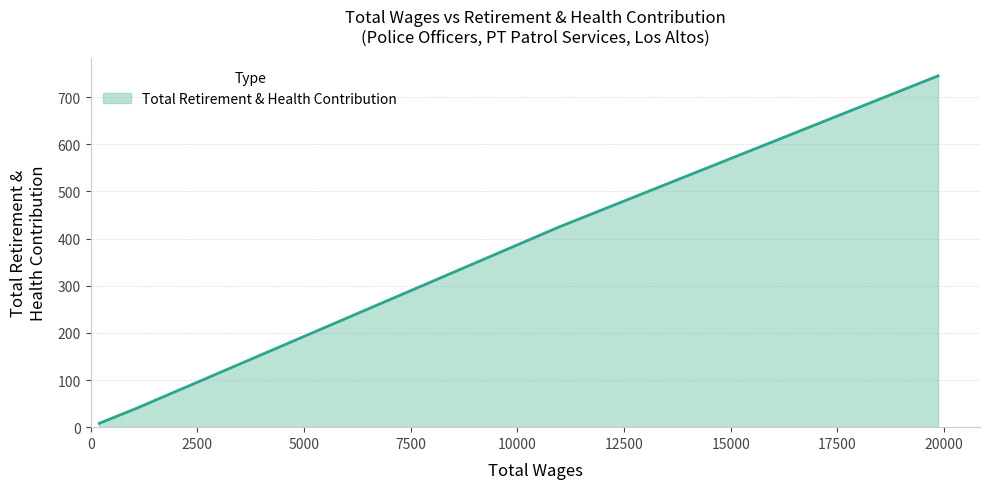

At which category does the chart reach its minimum across all series?

200